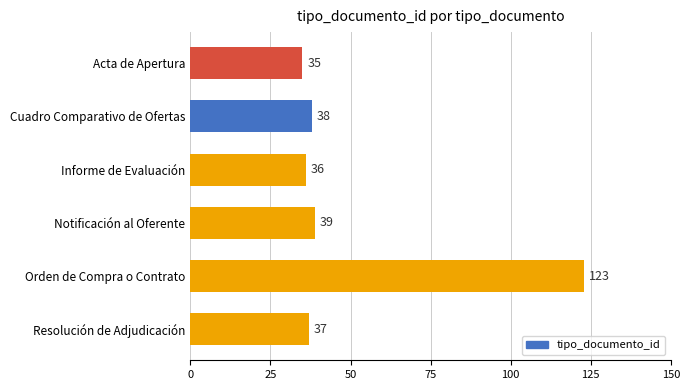

Count the number of categories in the chart.

6